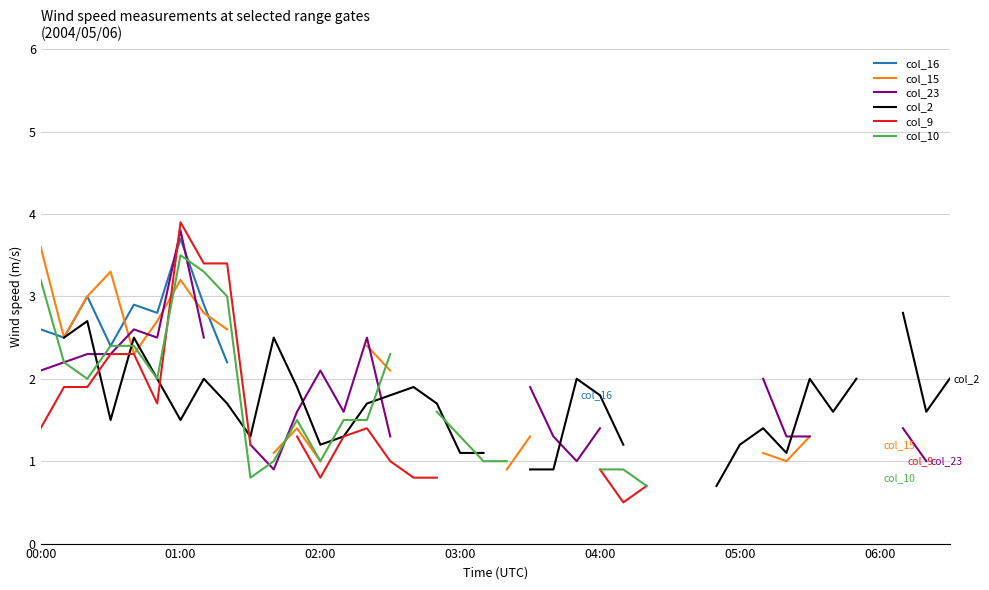

What position from the right is 02:00?

28